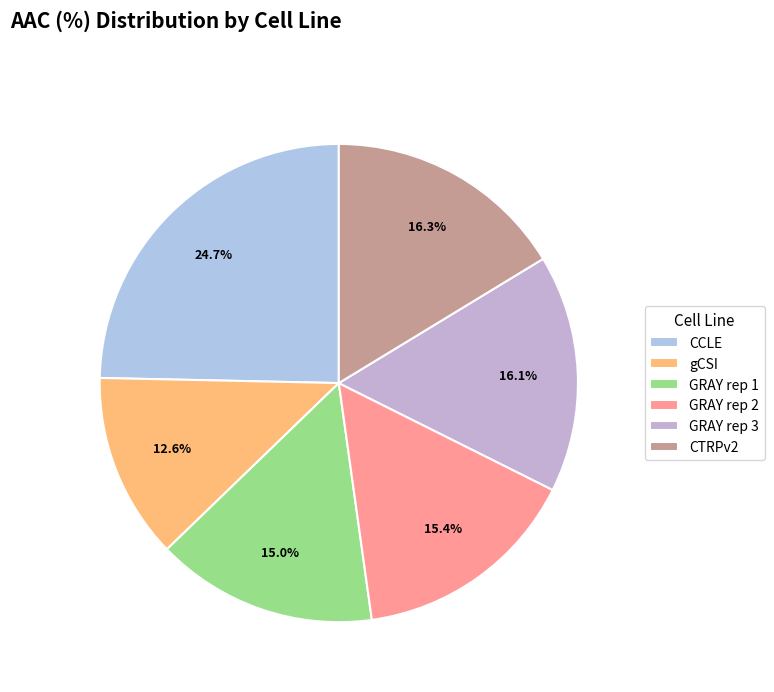

What is the largest slice in the pie chart?

CCLE